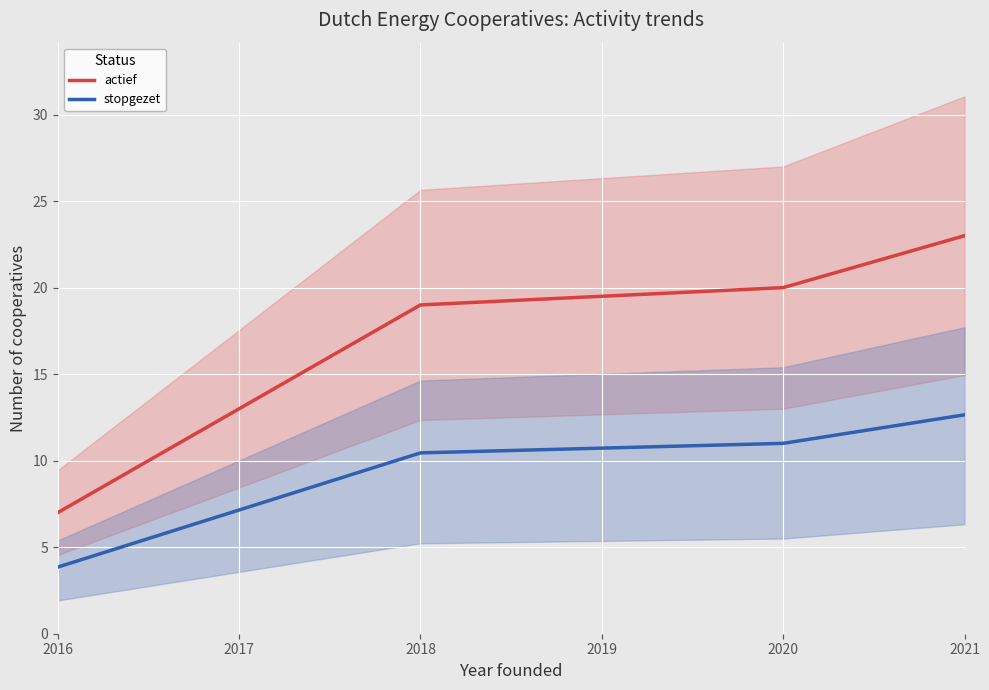

How many values in the actief series exceed 19?

2